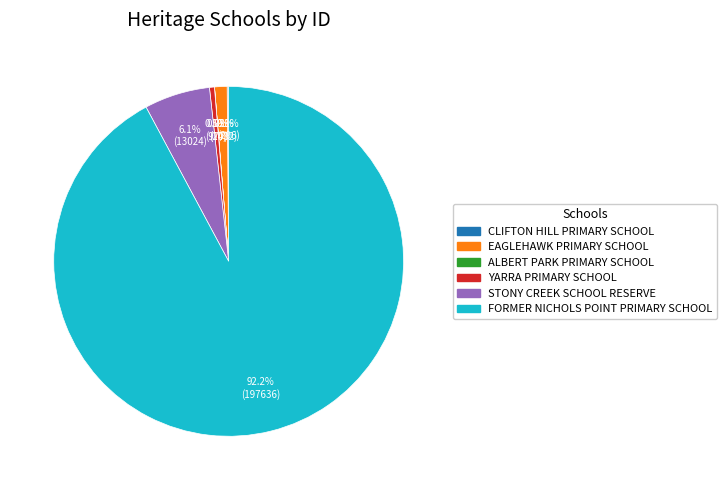

Which slice represents more than half of the pie?

FORMER NICHOLS POINT PRIMARY SCHOOL